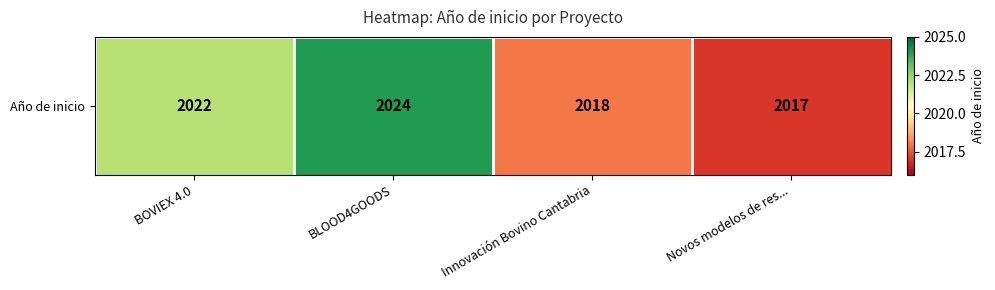

Reading left to right, extract all data points from this chart.

BOVIEX 4.0=2022	BLOOD4GOODS=2024	Innovación Bovino Cantabria=2018	Novos modelos de res...=2017